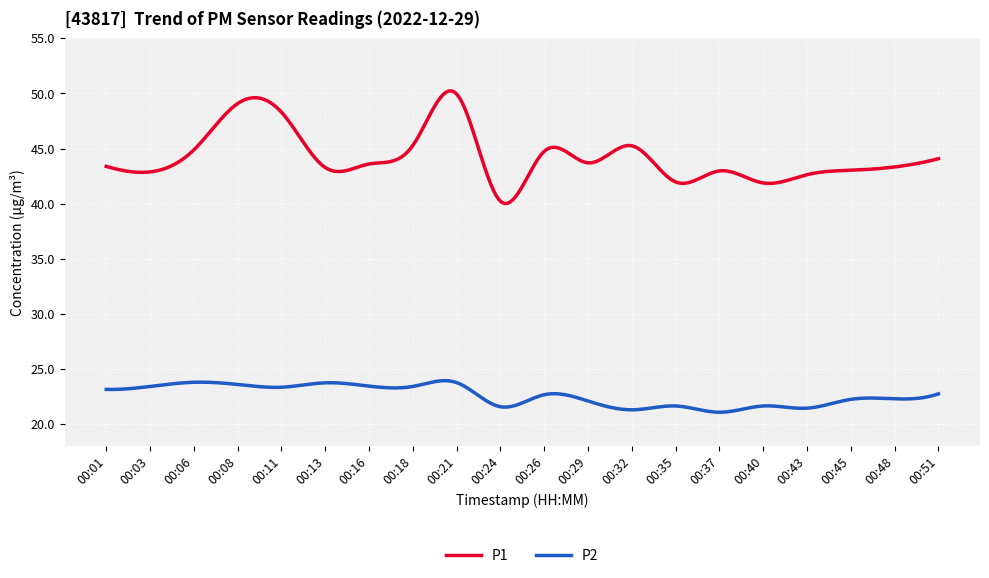

What is the average value of the P2 series?

22.6